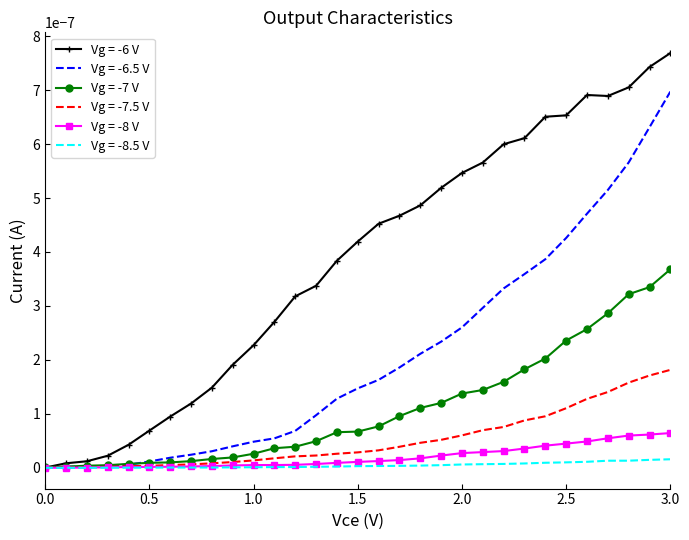

Which series has the largest total across all categories?

Vg = -6 V